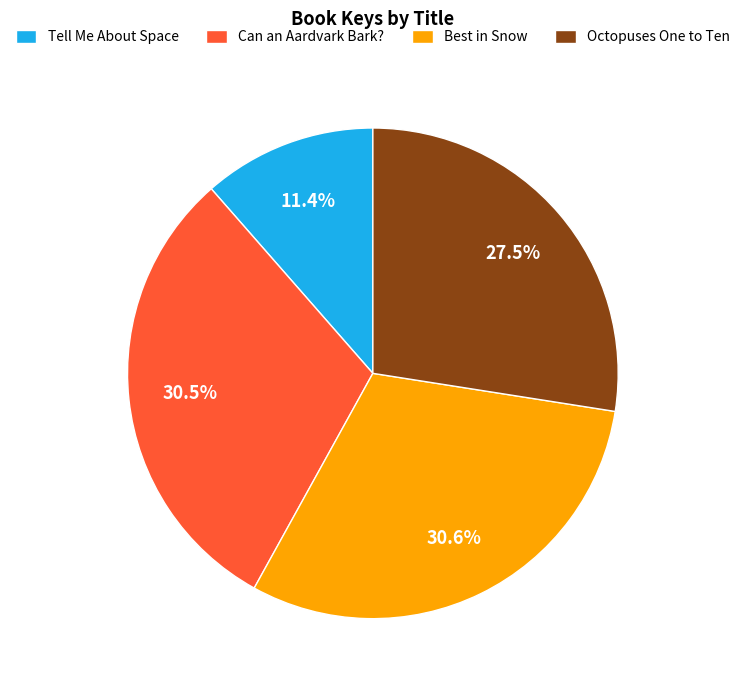

What is the total percentage of Best in Snow and Tell Me About Space?

42.0%